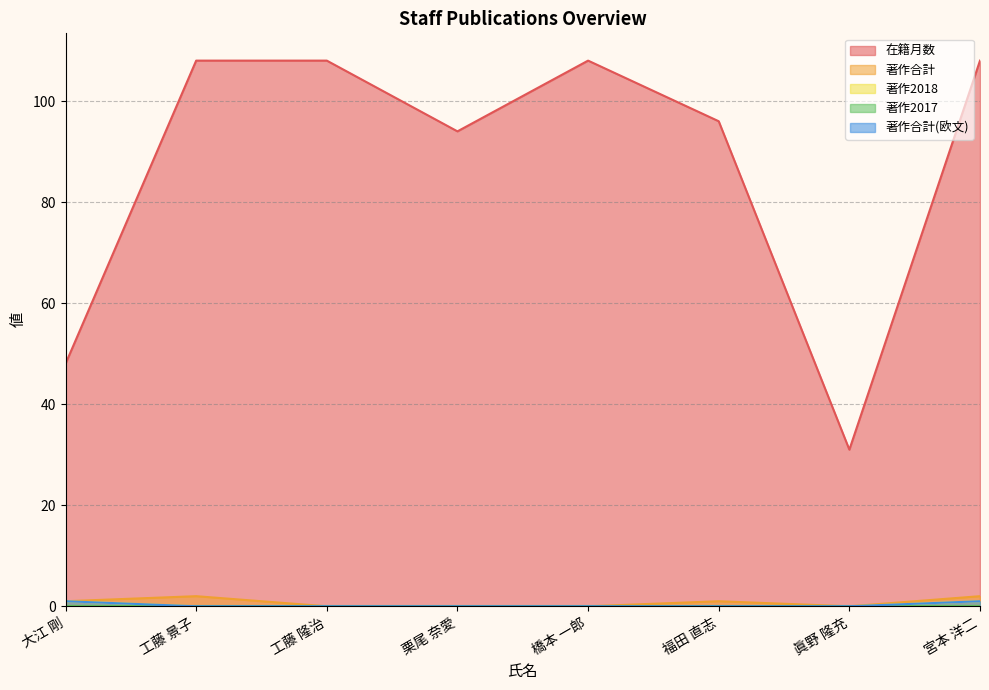

True or false: 著作合計(欧文) and 著作合計 intersect in this chart.

False